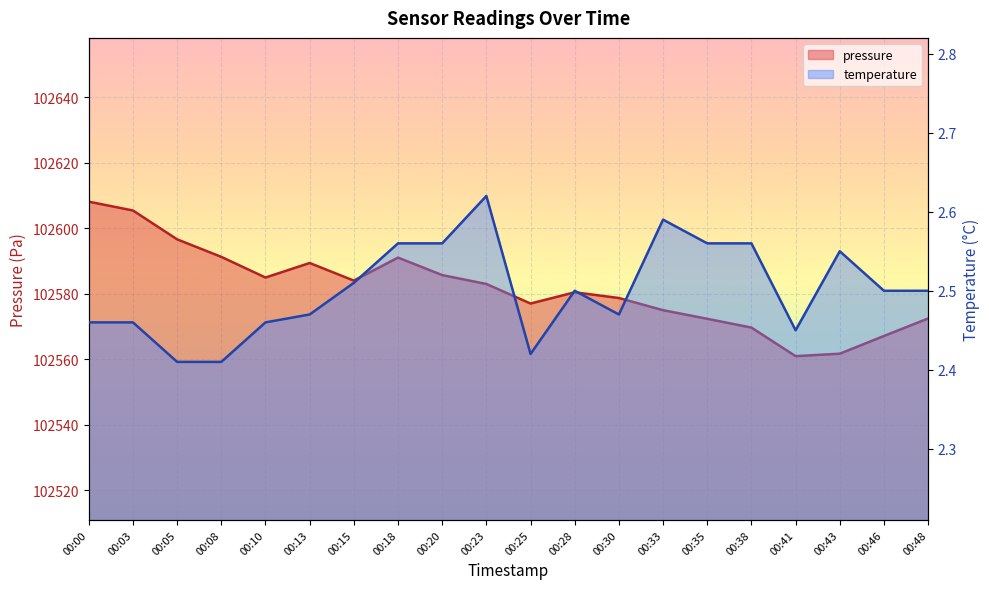

What is the value of the temperature point at the 16th from the left?

2.6